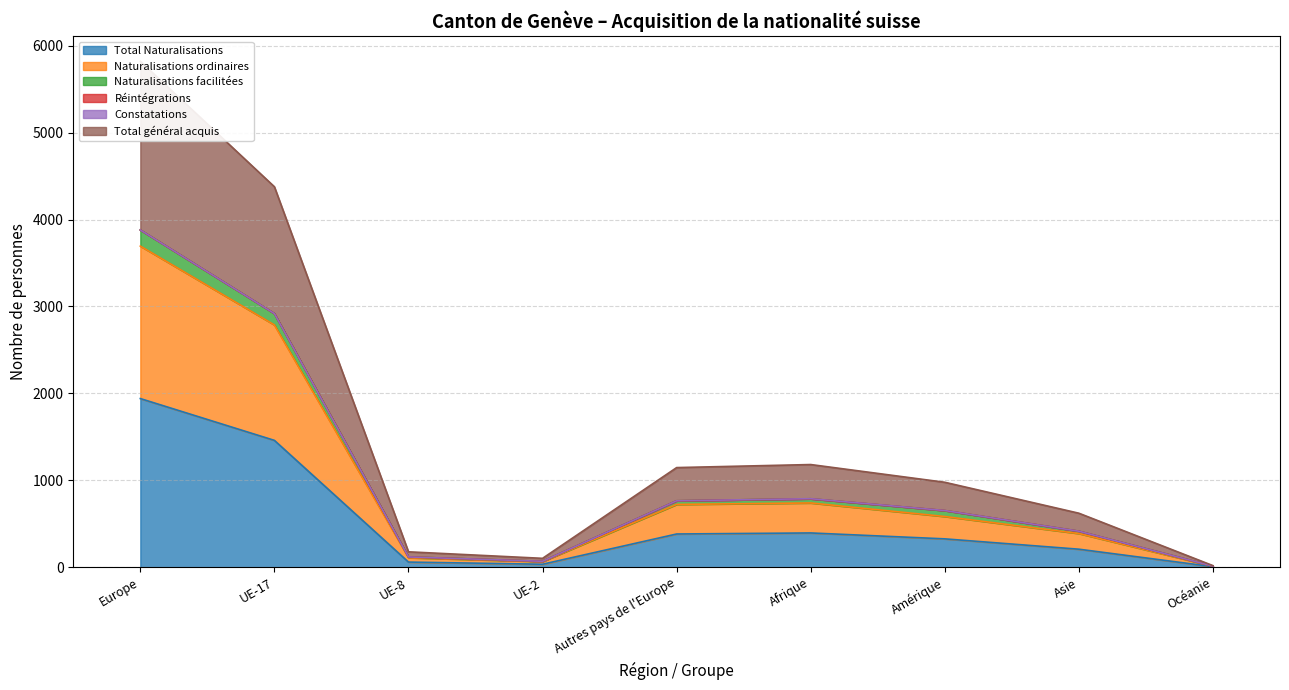

Between Europe and UE-17, which series saw the biggest shift?

Naturalisations facilitées